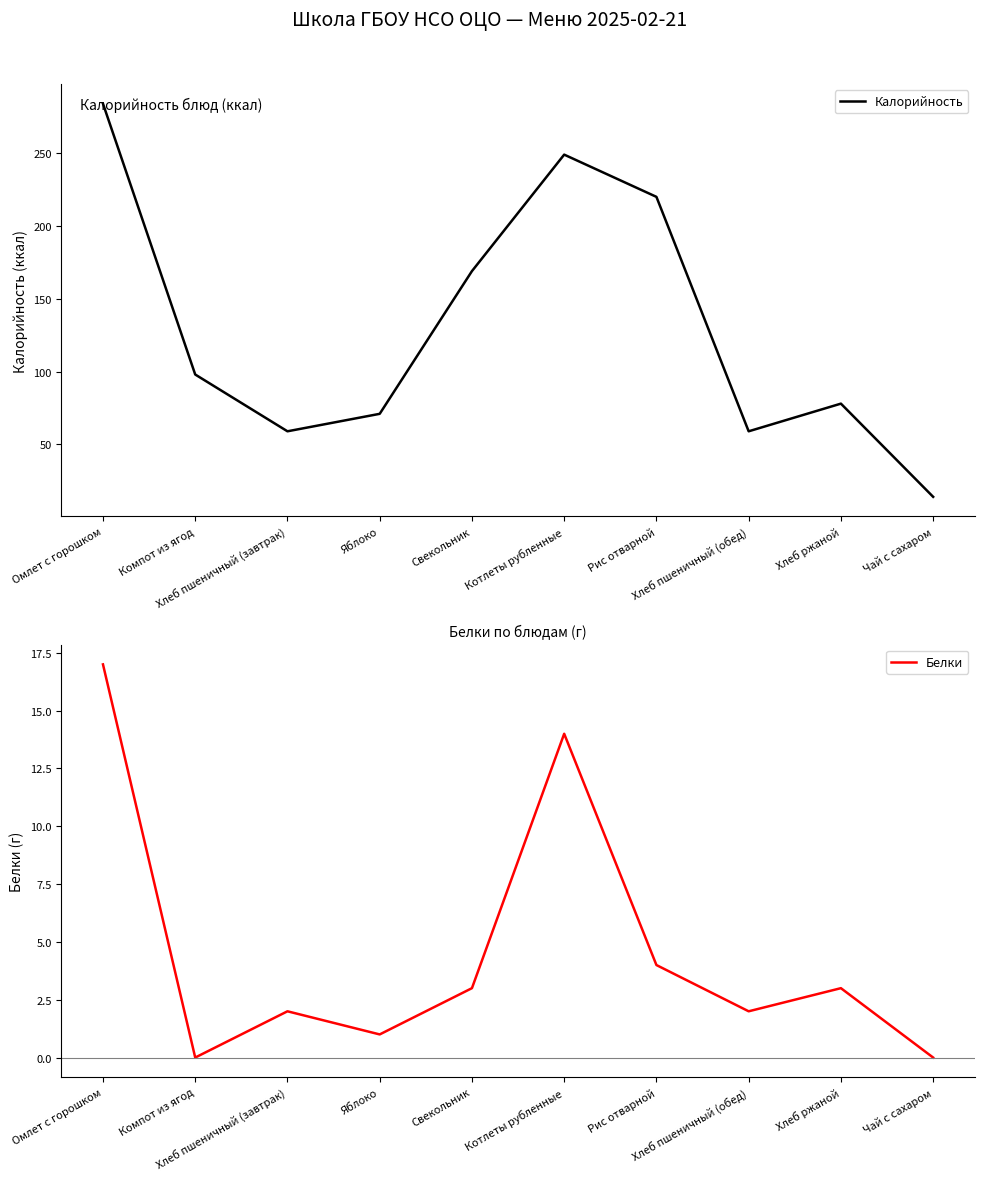

List the series in order of their overall mean, lowest first.

Белки, Калорийность